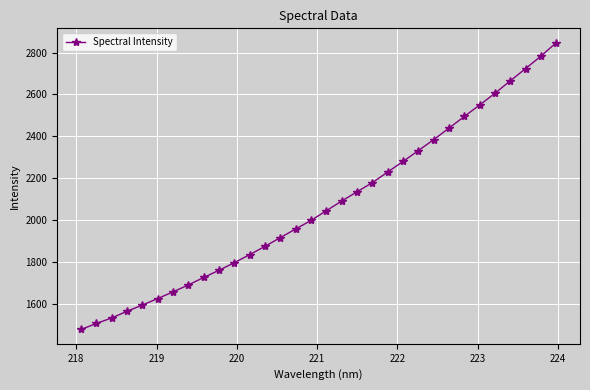

What is the value of the 31st point from the left?

2782.8